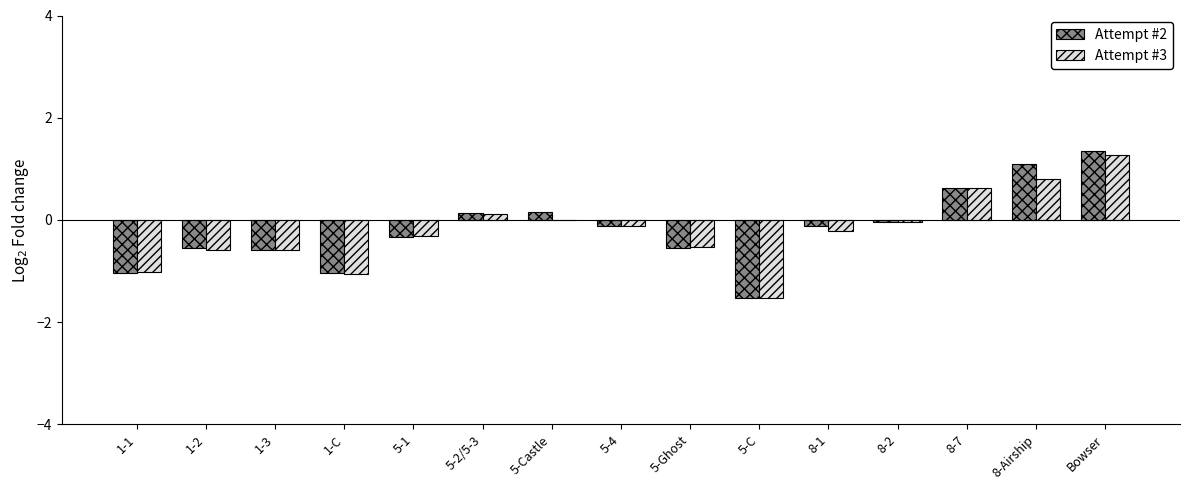

What is the maximum value shown in the chart?

1.3